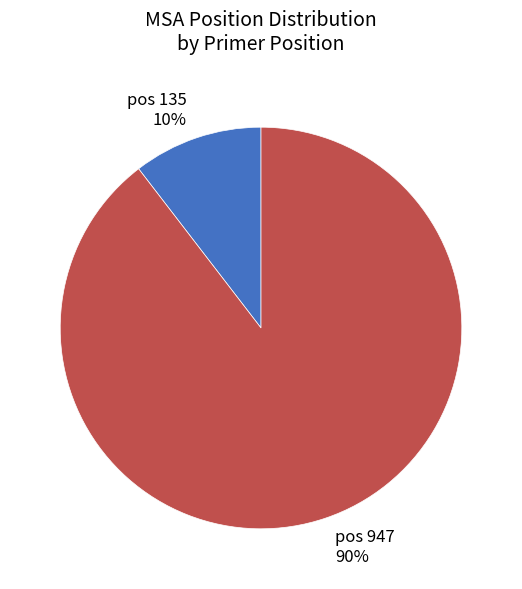

How many segments does this pie chart have?

2